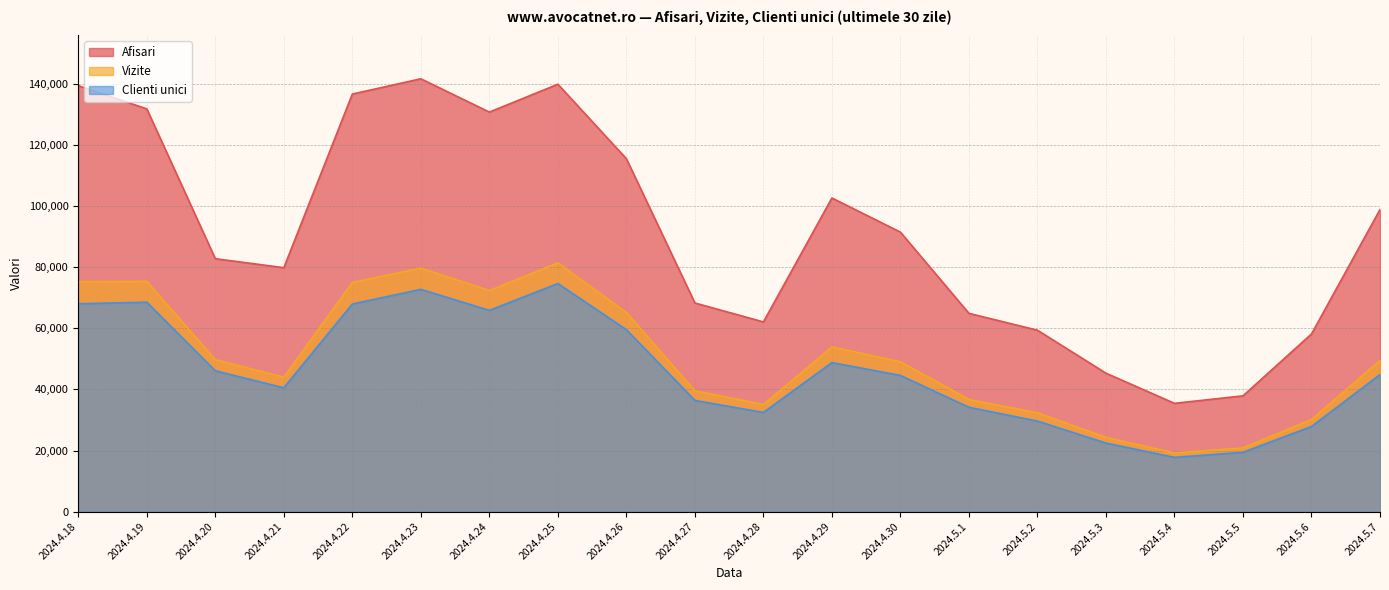

Which series has the largest range (max minus min)?

Afisari